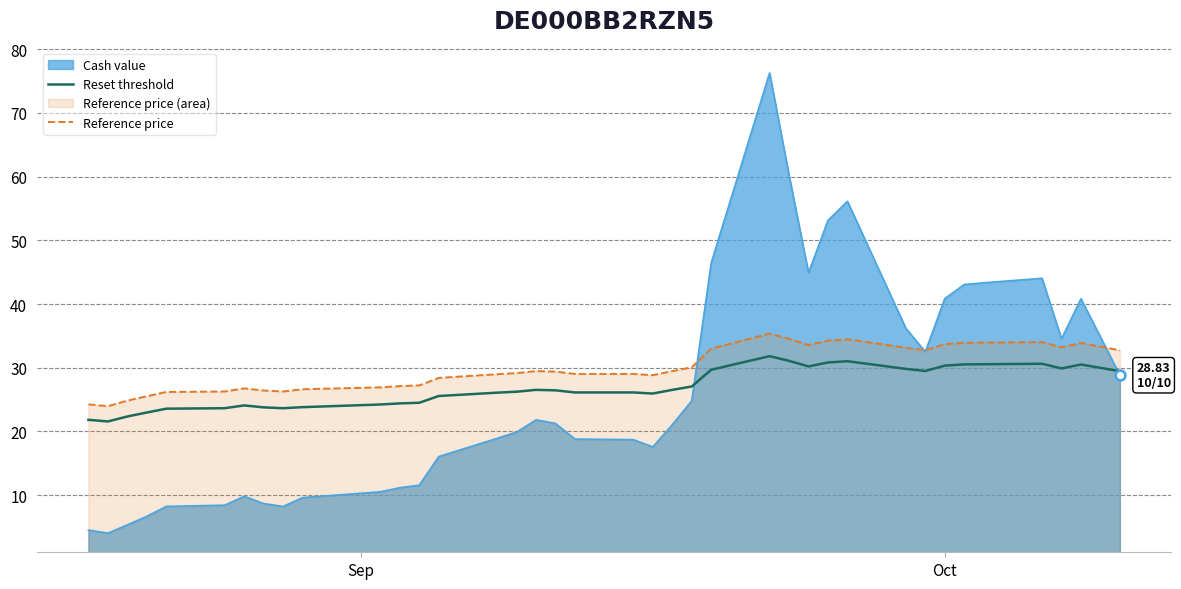

What is the greatest value displayed?

76.3